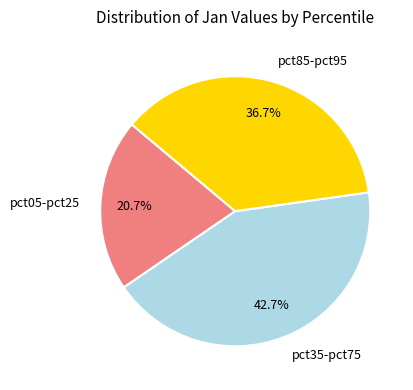

To the nearest percent, what is the average slice percentage?

33%